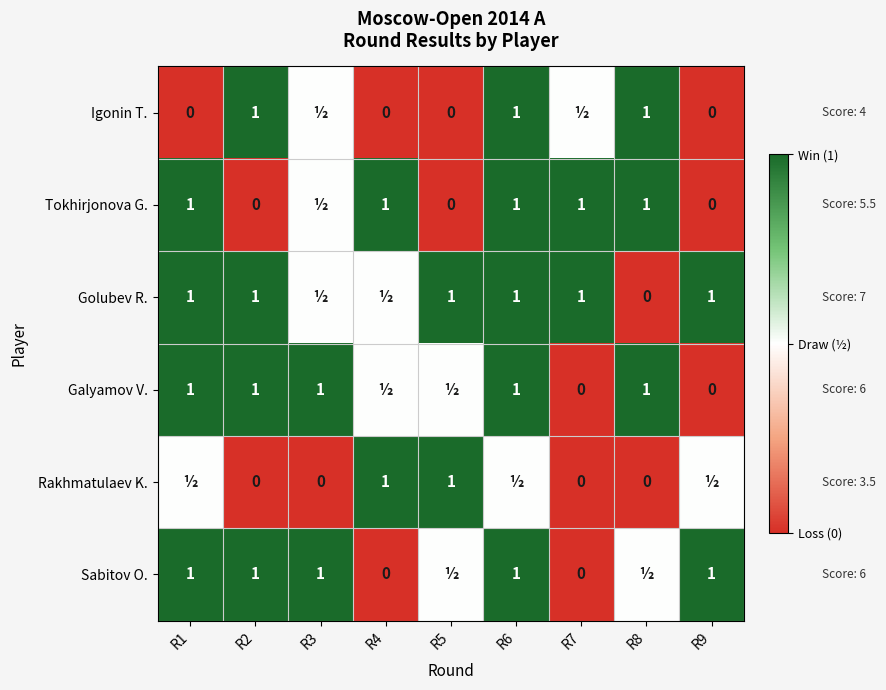

What is the difference between the highest and lowest values at R1?

1.0